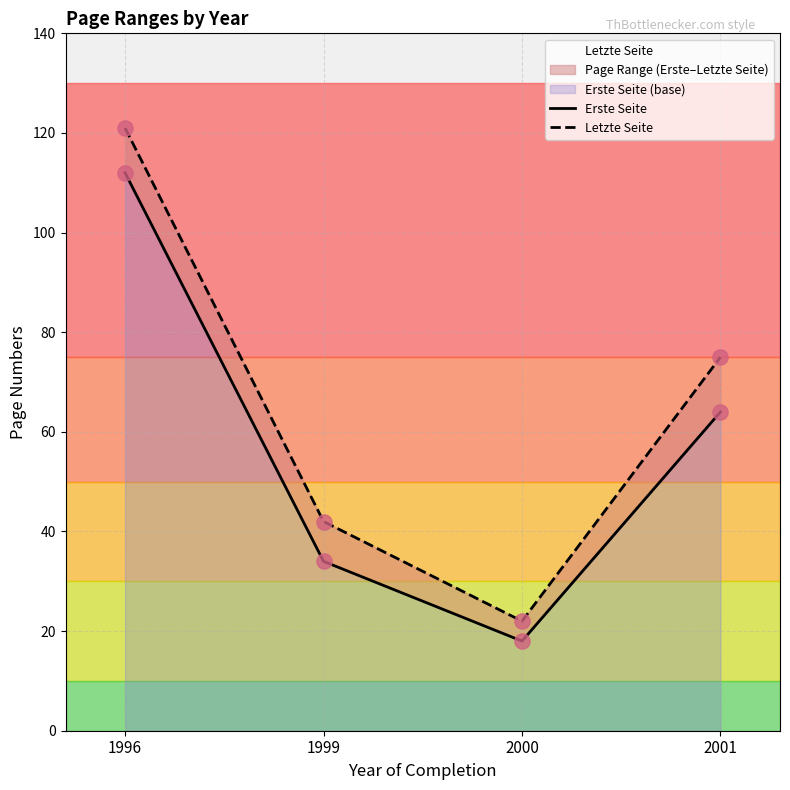

Is the value of Letzte Seite at 2000 greater than the value of Erste Seite at 1999?

No